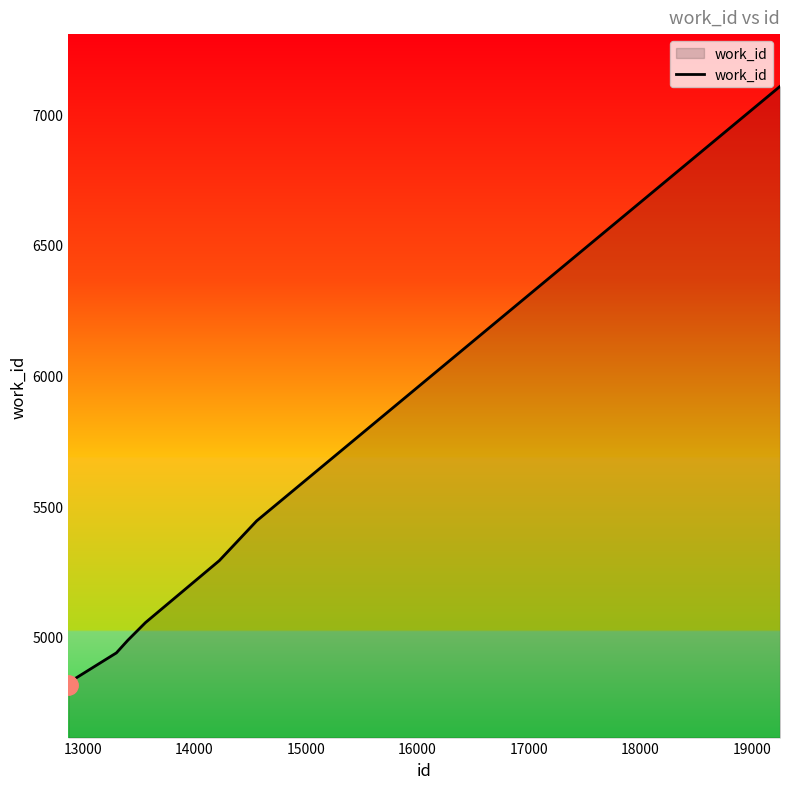

What is the maximum value shown in the chart?

7106